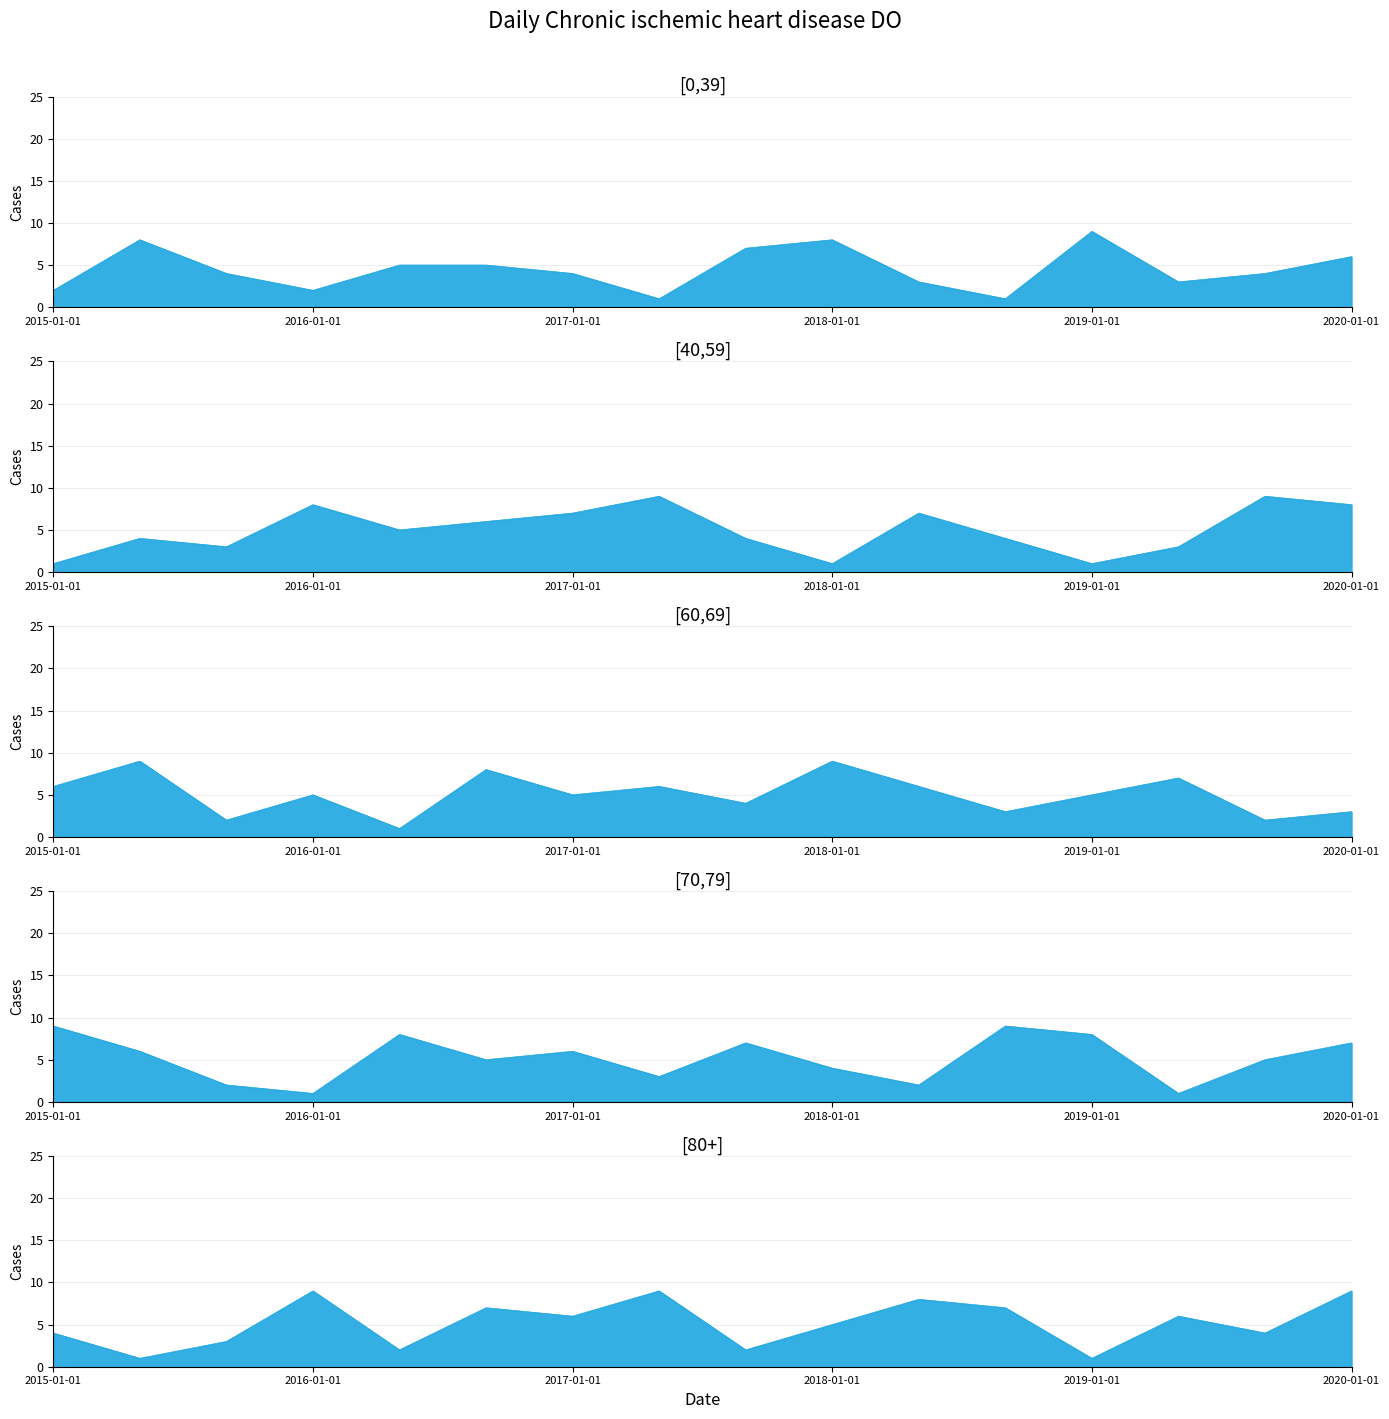

What is the smallest value displayed?

1